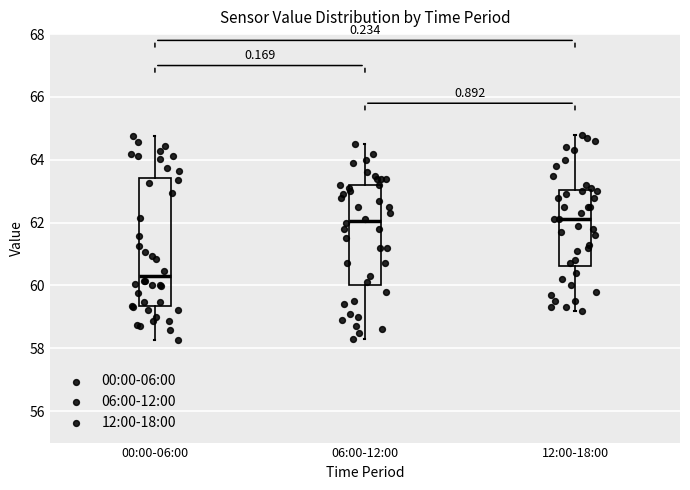

Reading left to right, read every box against the y-axis: the position of its median line, the range the box covers, and the ends of its whiskers. The values are not printed on the chart, so give them approximately, as read against the axis.

00:00-06:00: median 60.4, box 59.4 to 63.4, whiskers 58.2 to 64.8
06:00-12:00: median 62.0, box 60.0 to 63.2, whiskers 58.4 to 64.6
12:00-18:00: median 62.2, box 60.6 to 63.0, whiskers 59.2 to 64.8